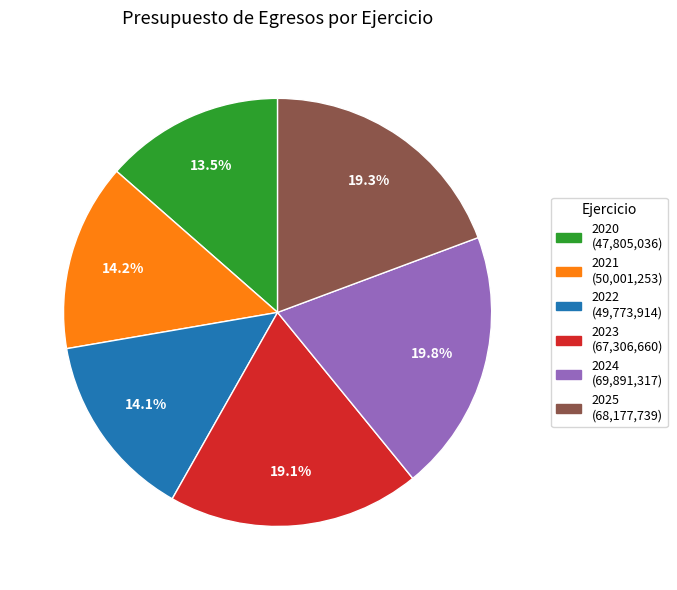

What percentage is the 2022 slice, to the nearest percent?

14%